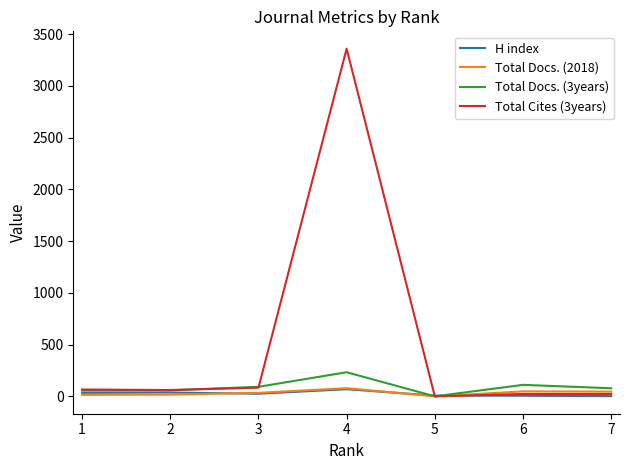

Where does the Total Docs. (3years) series first go above 78?

3